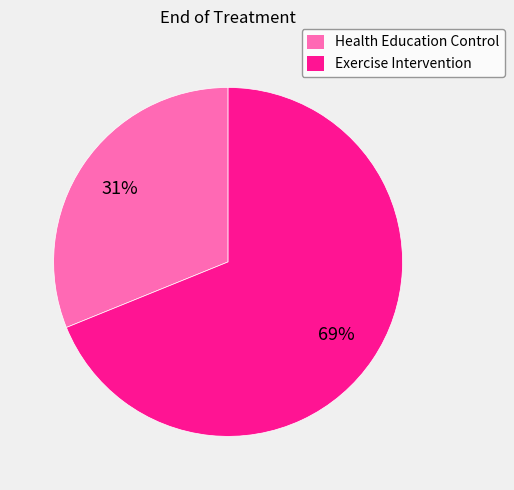

Rank the categories by value from highest to lowest.

Exercise Intervention, Health Education Control